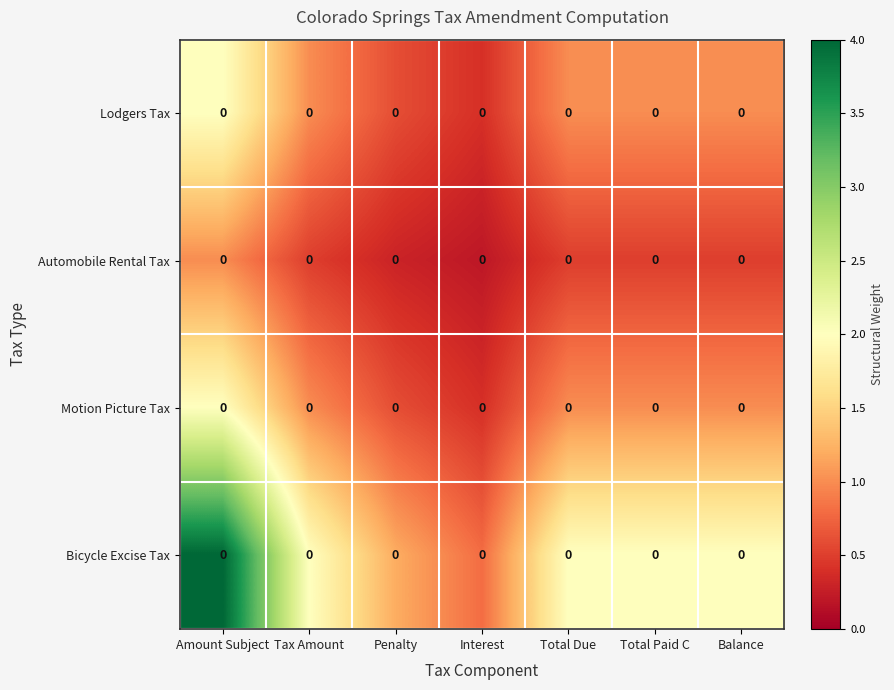

Rank the series at Tax Amount from highest to lowest value.

Bicycle Excise Tax, Lodgers Tax, Motion Picture Tax, Automobile Rental Tax